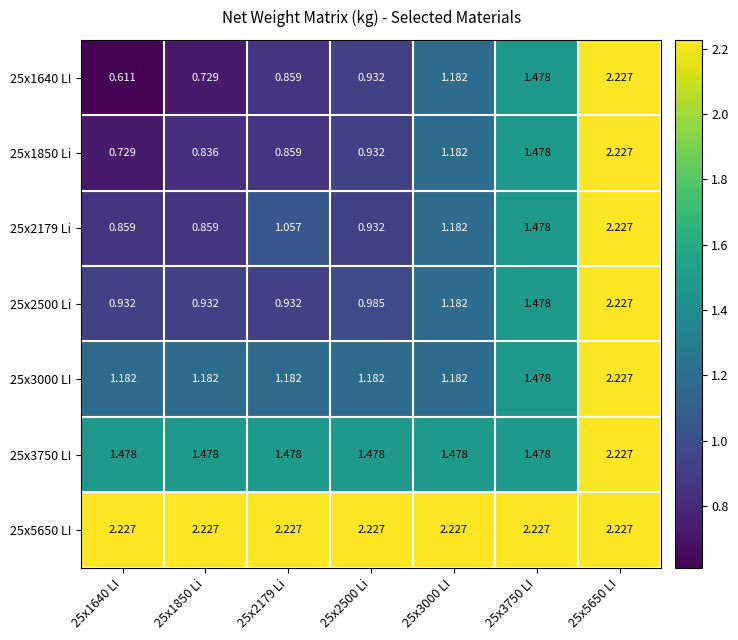

Is the value of 25x2500 Li at 25x2500 Li greater than the value of 25x3000 LI at 25x3000 LI?

No